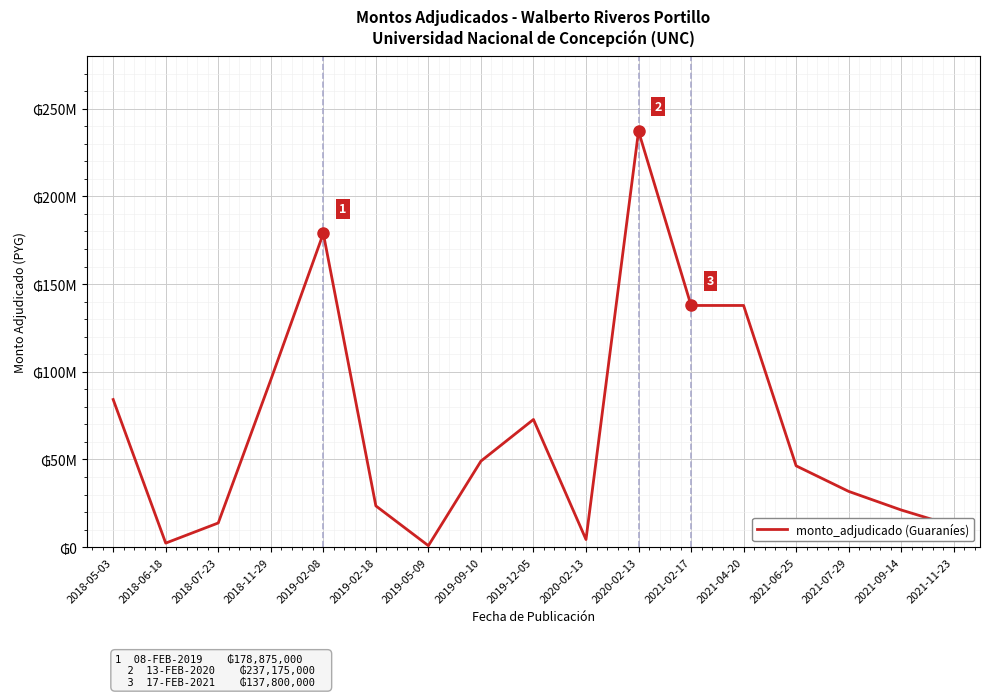

Does the chart have visible grid lines?

Yes